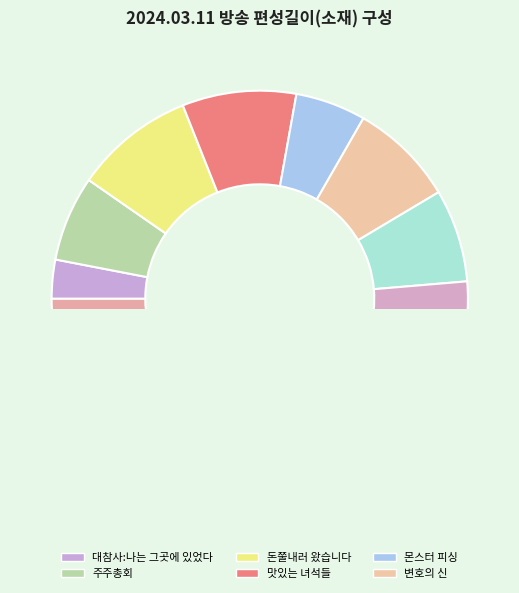

Which has a higher value, 변호의 신 or 괴담동아리?

변호의 신